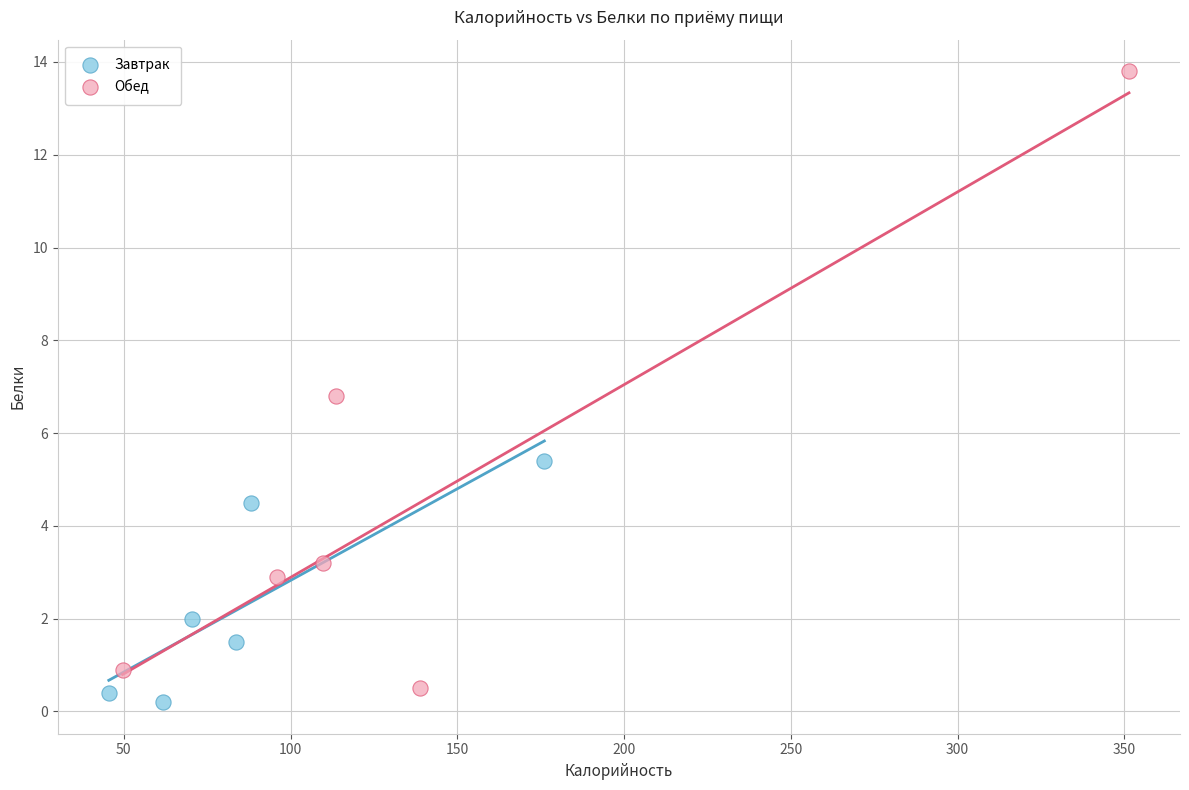

Which series has the widest spread of Y values?

Обед